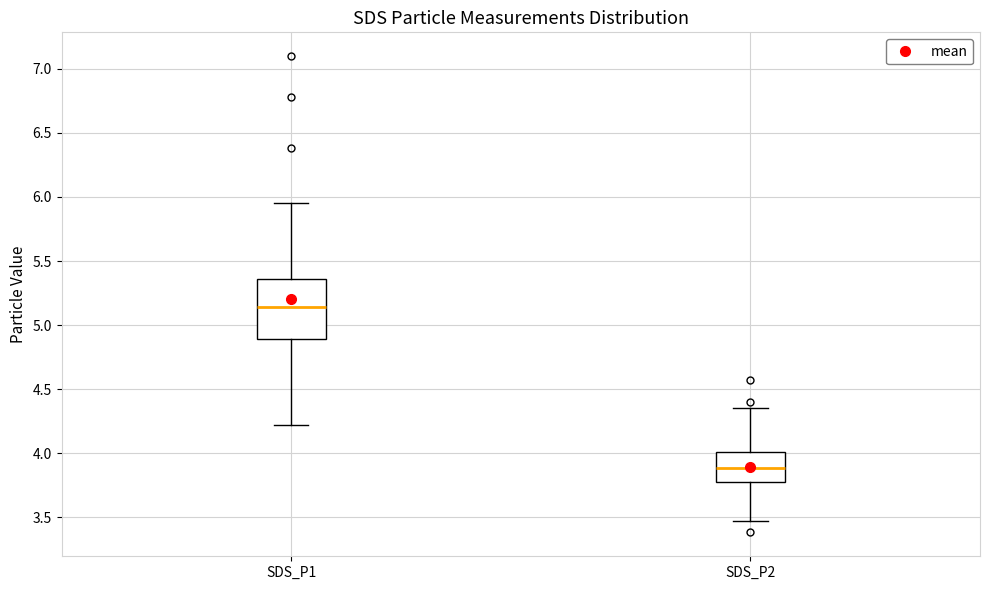

Where does the median line of the box for SDS_P2 sit on the y-axis? The values are not printed on the chart, so give them approximately, as read against the axis.

3.90